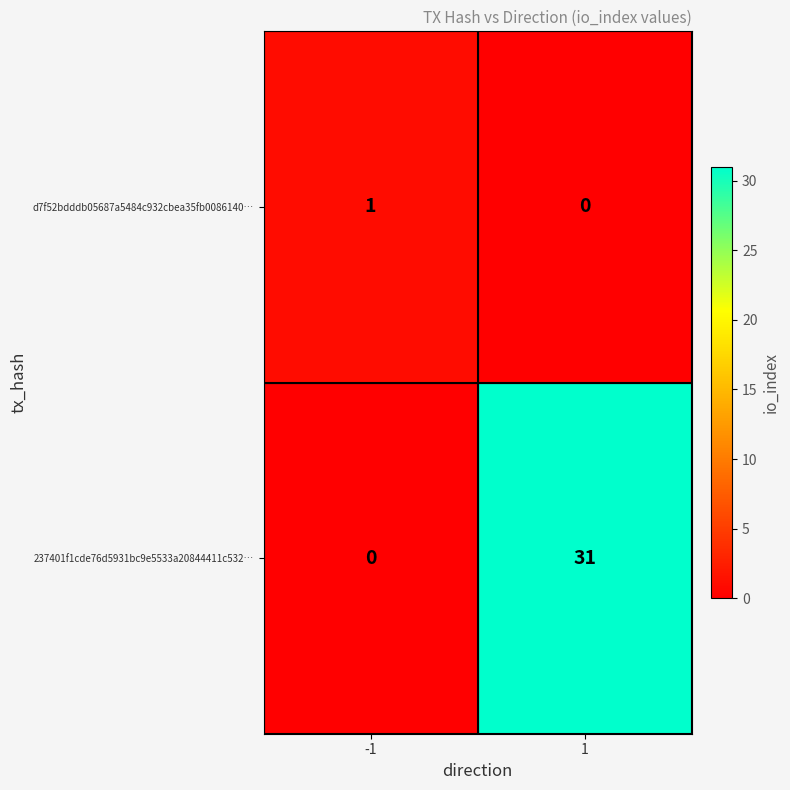

The value of d7f52bdddb05687a5484c932cbea35fb0086140… at -1 is 0. True or false?

False